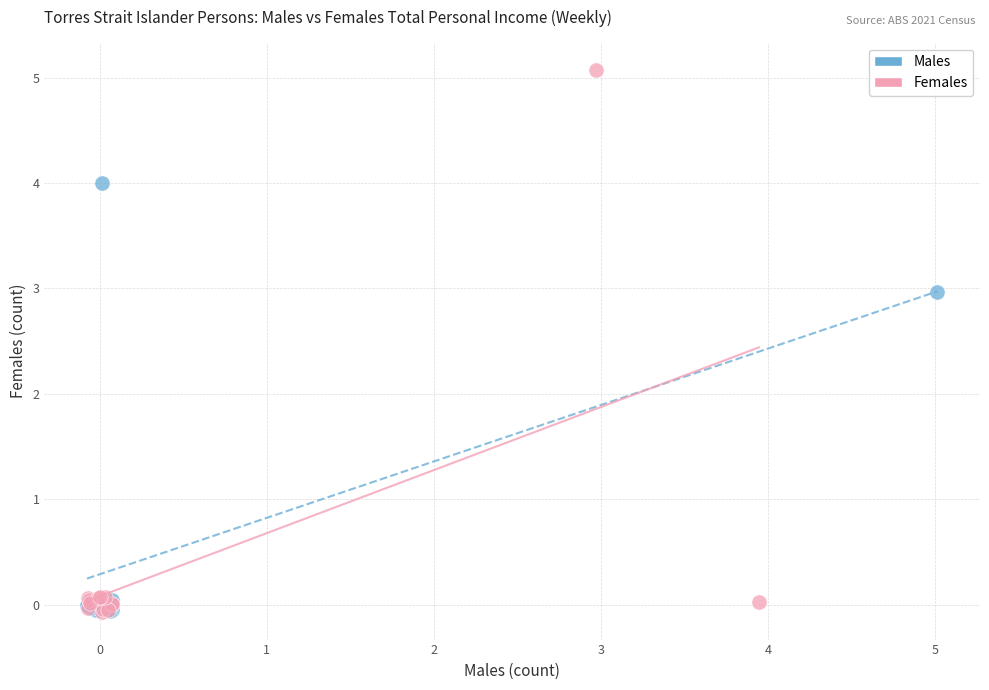

Which series reaches the maximum Y coordinate?

Females